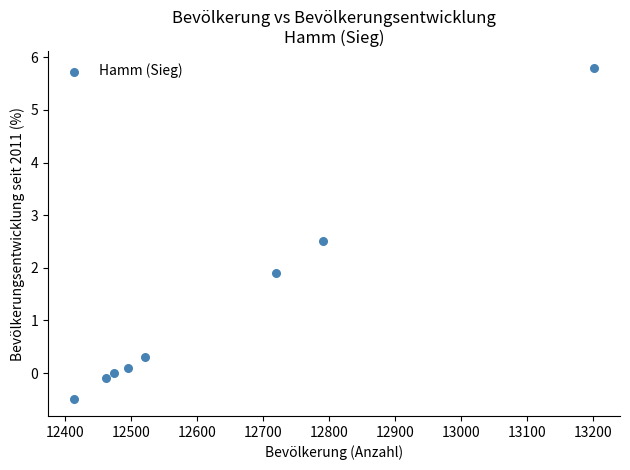

What is the range of X values (max minus min)?

788.0